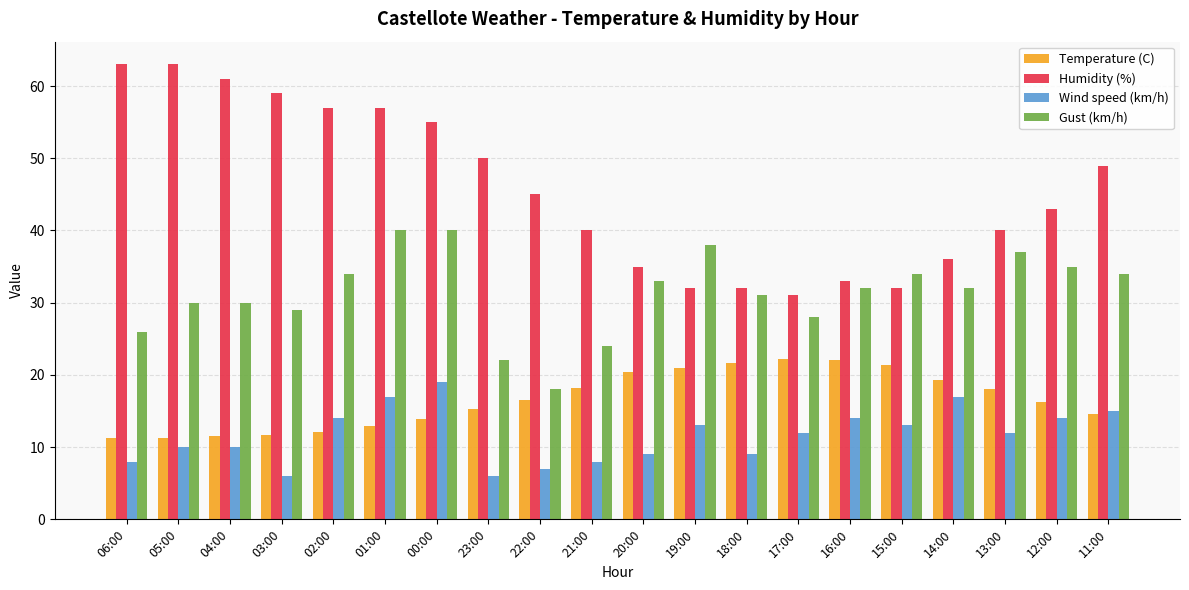

Between 06:00 and 12:00, which series saw the biggest shift?

Humidity (%)